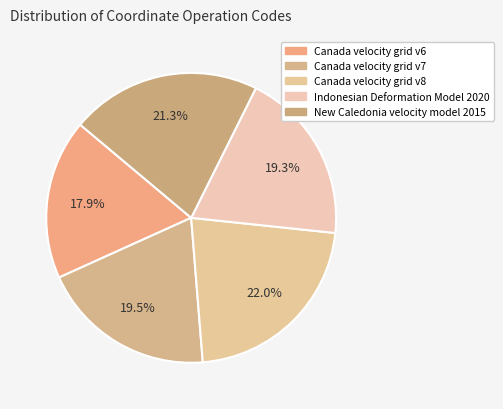

What percentage is the Canada velocity grid v8 slice, to the nearest percent?

22%